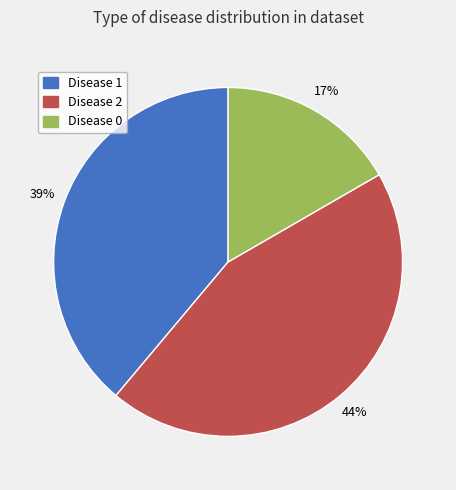

To the nearest percent, what is the average slice percentage?

33%